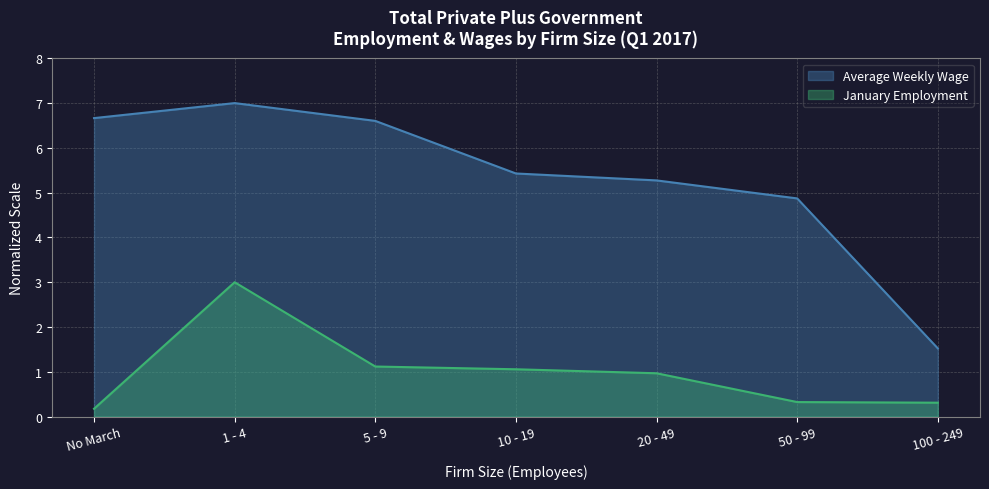

What is the greatest value displayed?

7.0